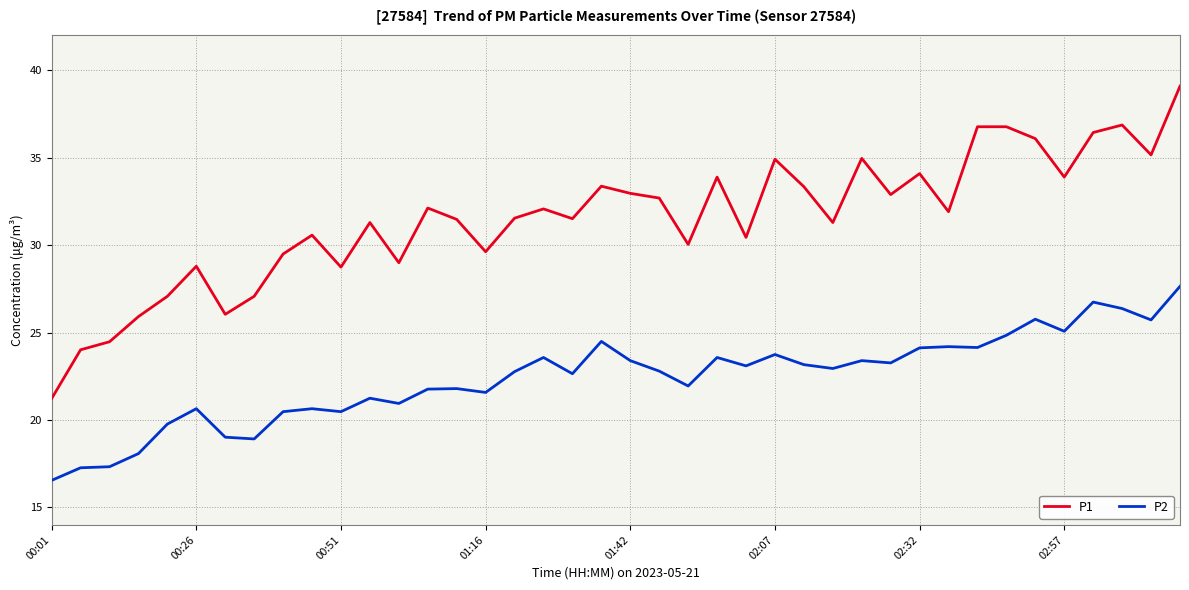

True or false: P1 and P2 cross at least once.

False